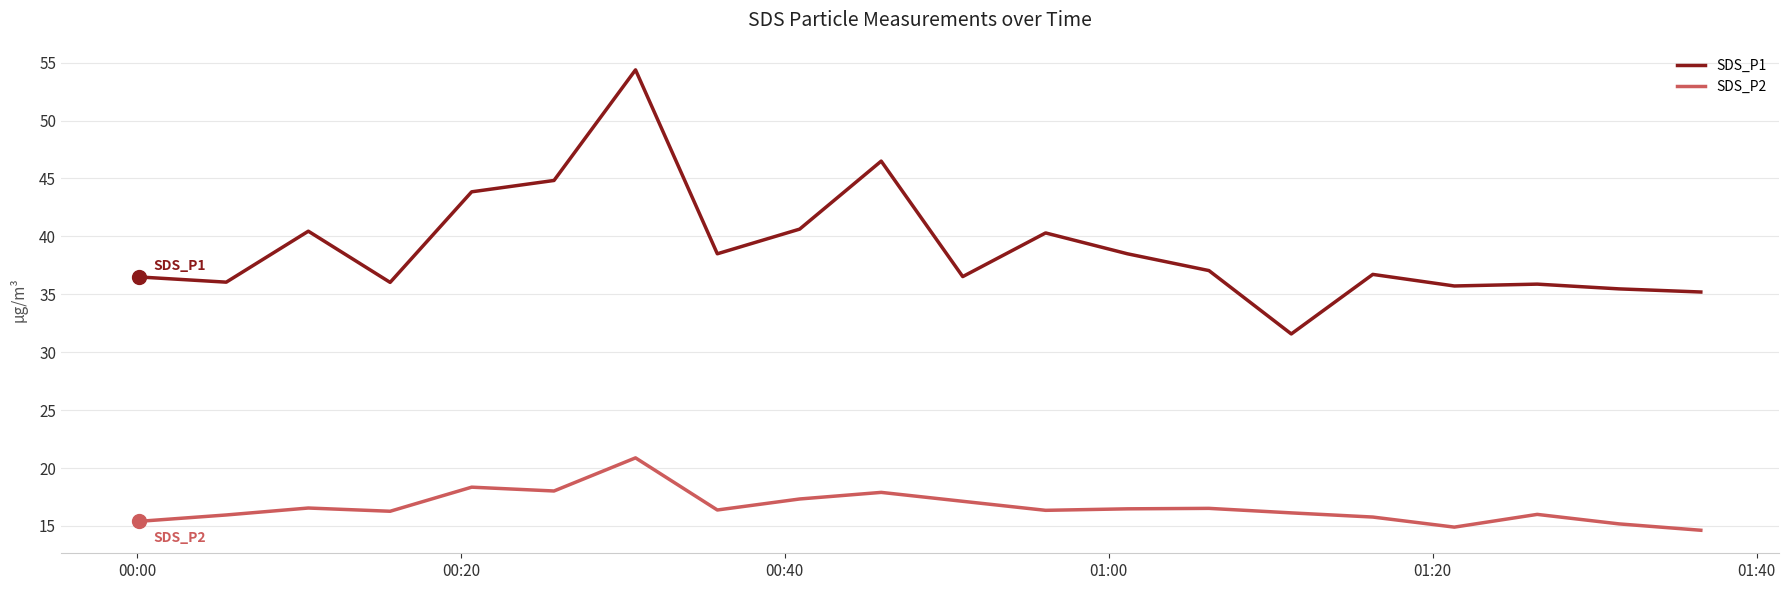

True or false: SDS_P1 and SDS_P2 cross at least once.

False